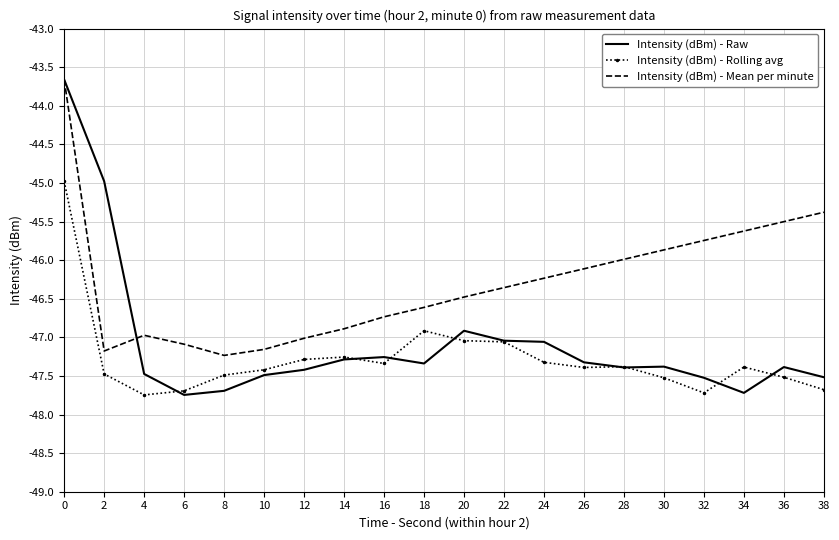

After their last crossing, which series has the higher values: Intensity (dBm) - Rolling avg or Intensity (dBm) - Raw?

Intensity (dBm) - Raw